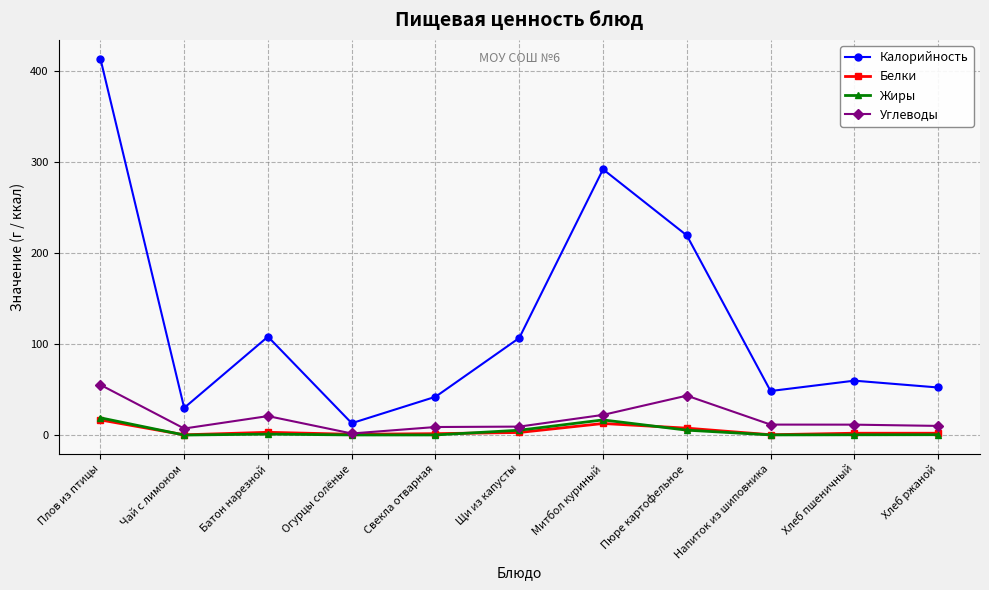

True or false: Калорийность and Углеводы intersect in this chart.

False